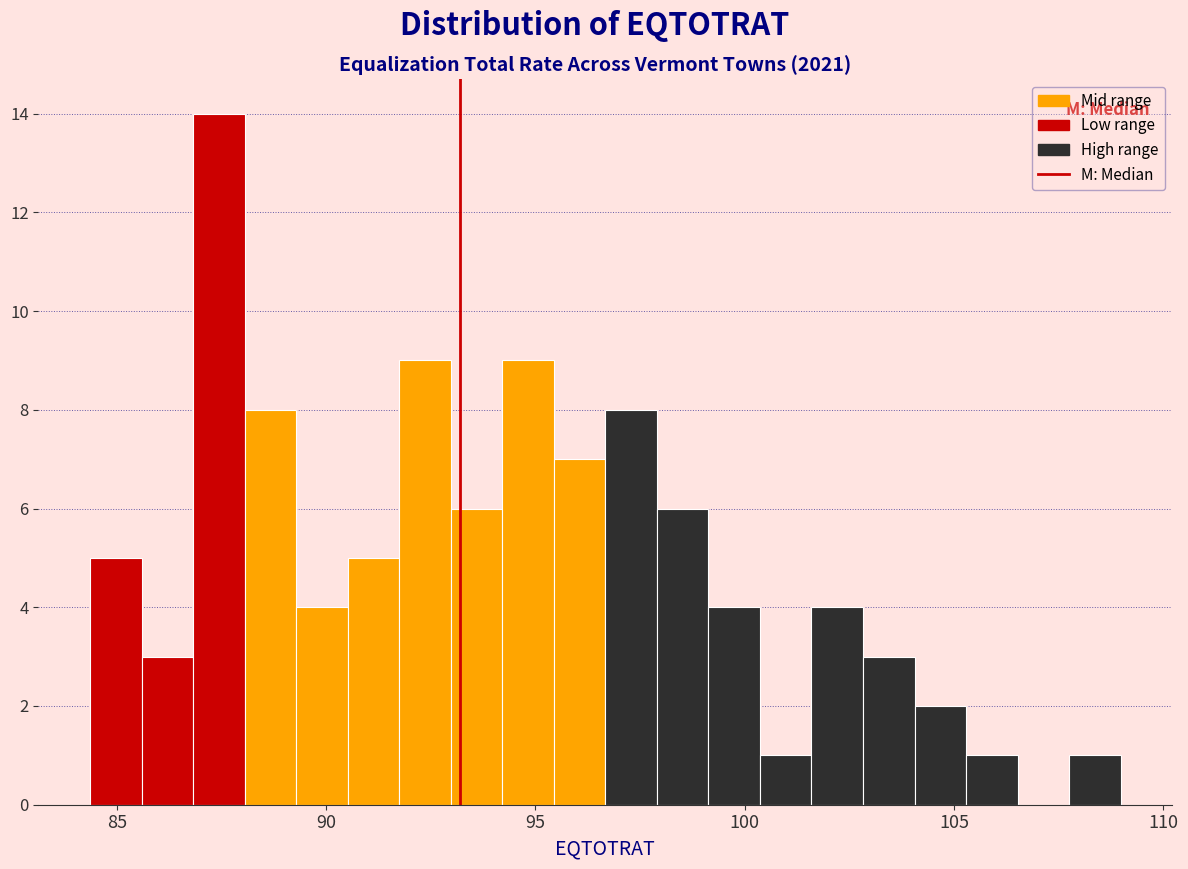

Around what value on the x-axis is the tallest bar? Give the approximate position of its centre, as read against the axis.

87.5